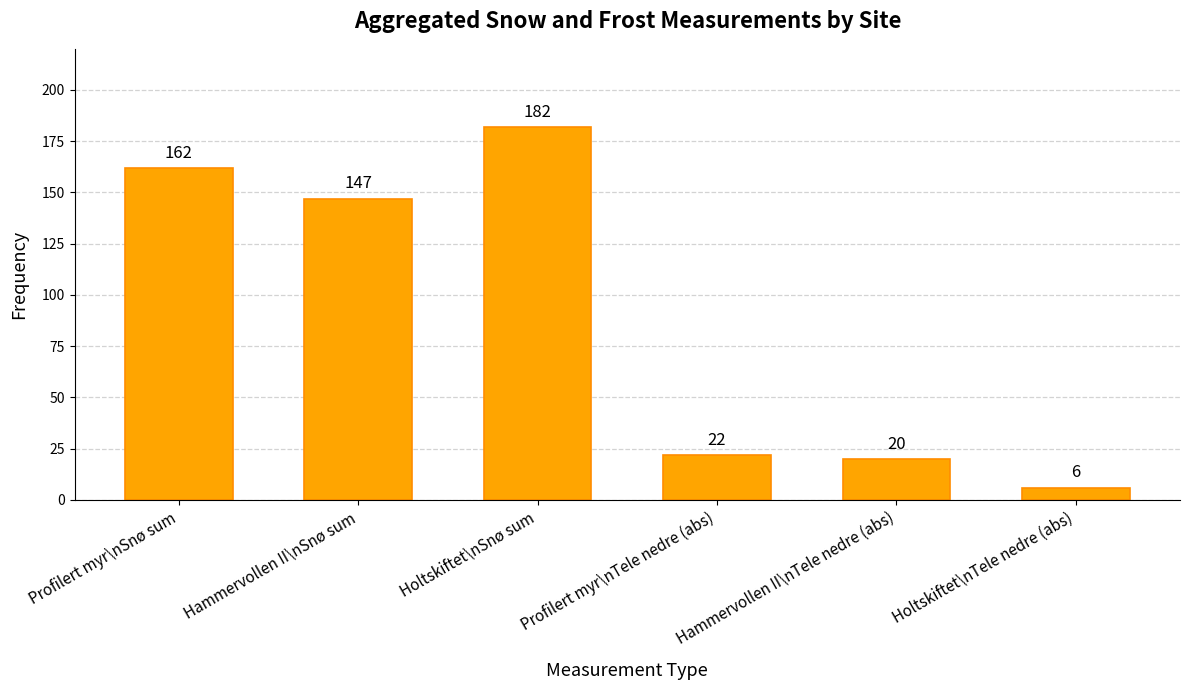

How many values are below 147?

3